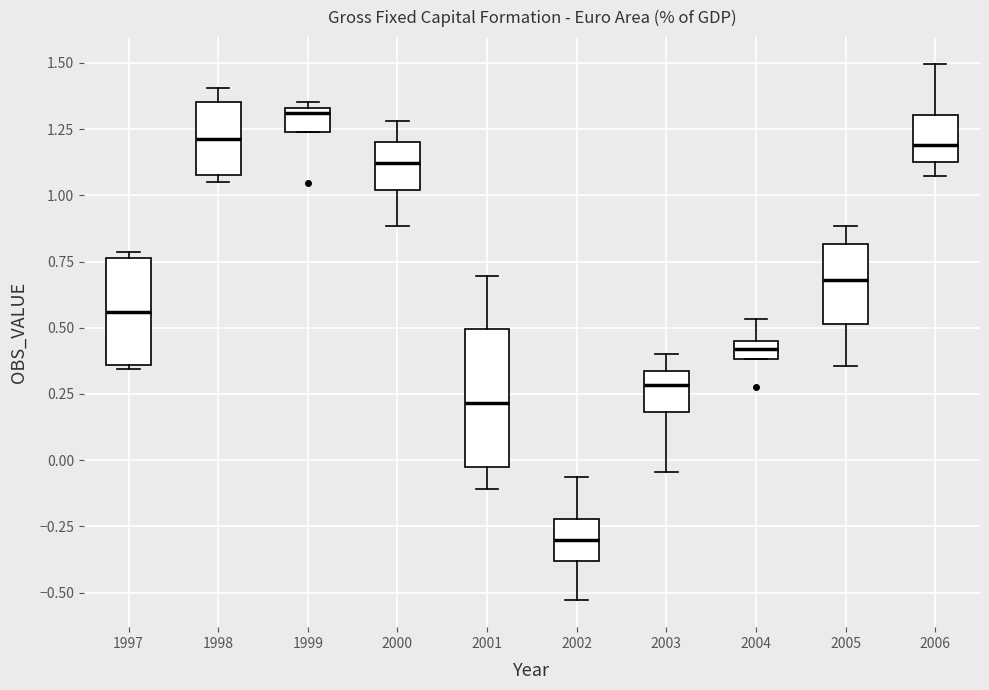

Where does the median line of the box at x = 2006 sit on the y-axis? The values are not printed on the chart, so give them approximately, as read against the axis.

1.20